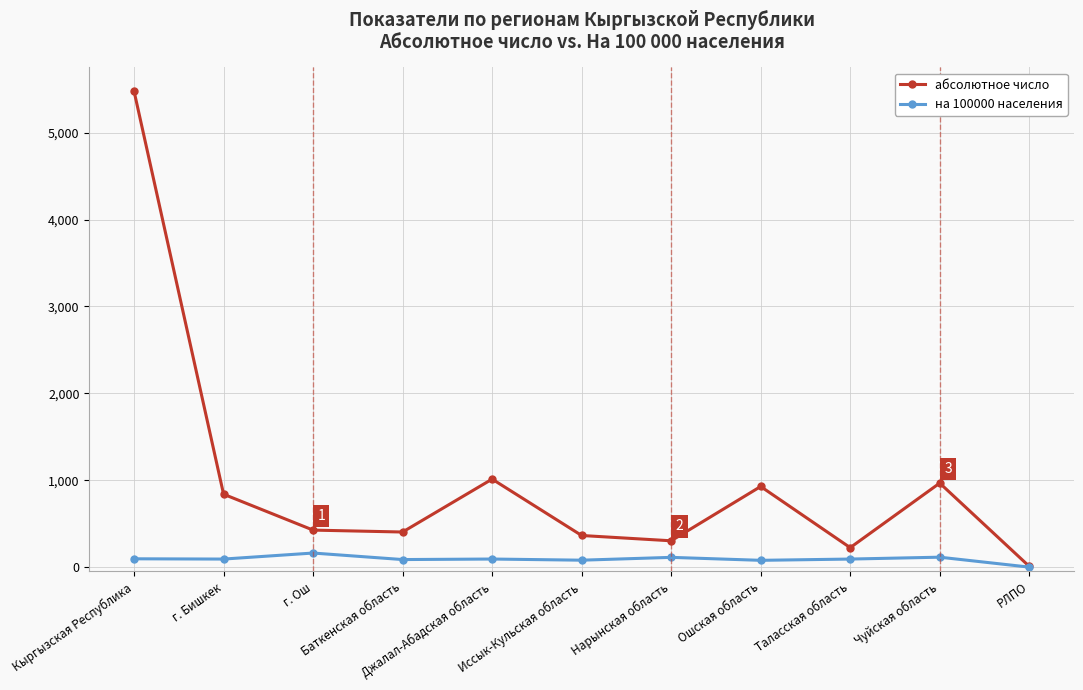

Which category has the lowest value across all series?

РЛПО